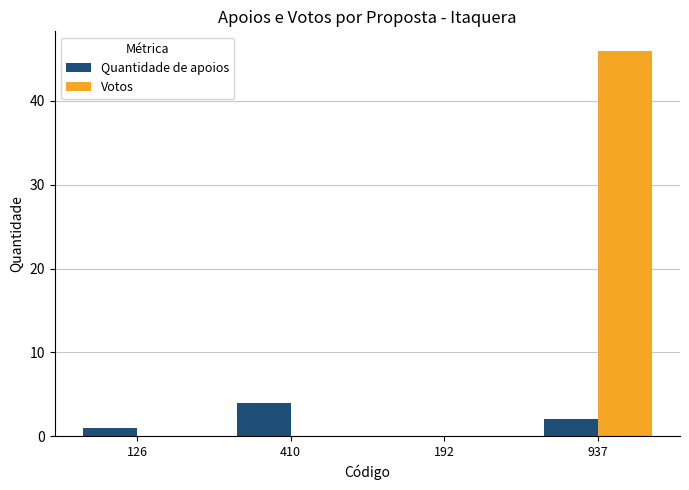

The Quantidade de apoios series shows 2 at 192. True or false?

False